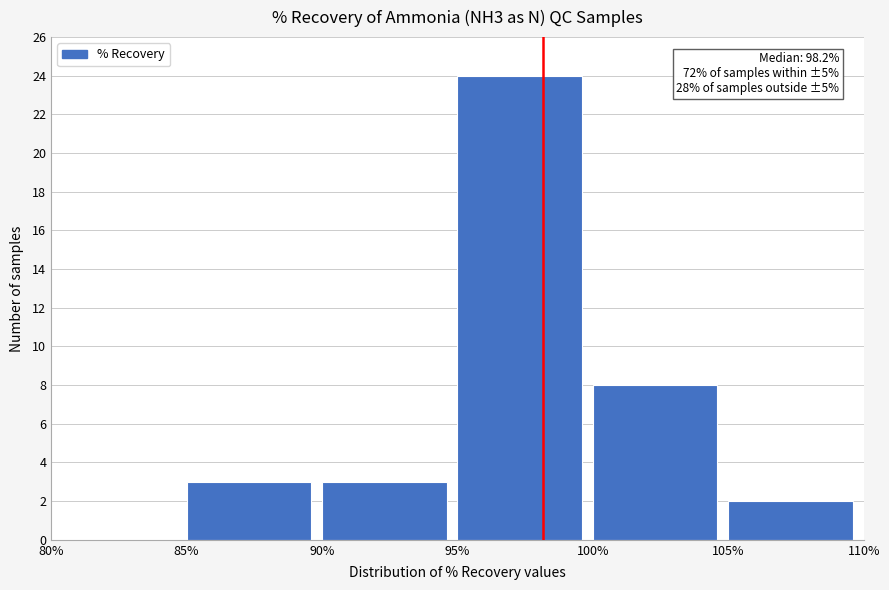

Over which range of the x-axis is the bar tallest?

95% to 100%